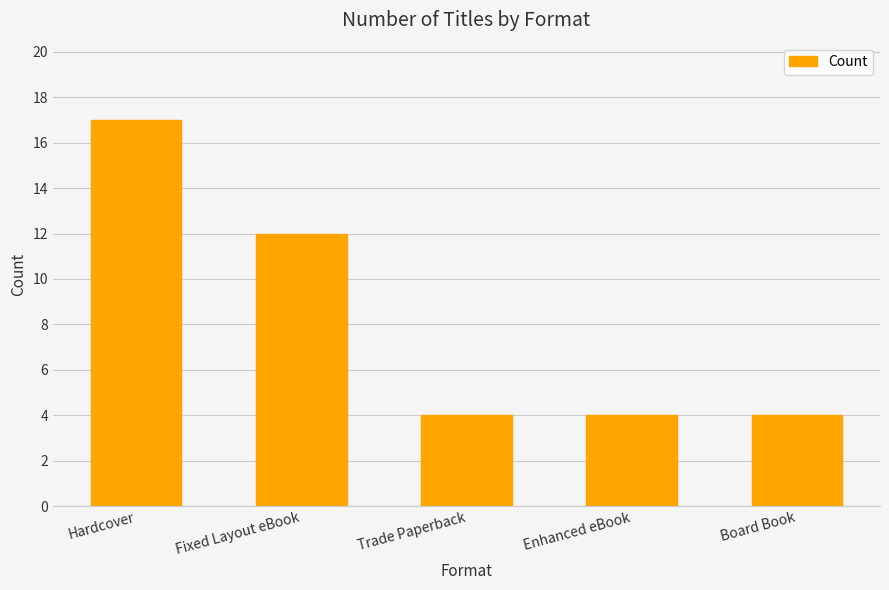

Reading left to right, transcribe all the data shown in this chart.

17	12	4	4	4